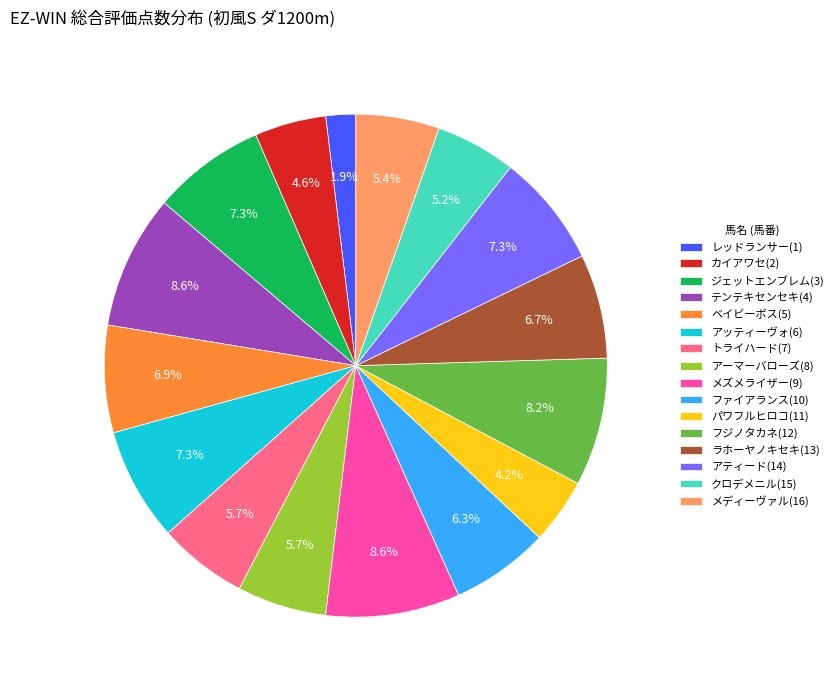

Which has a higher value, フジノタカネ(12) or ベイビーボス(5)?

フジノタカネ(12)